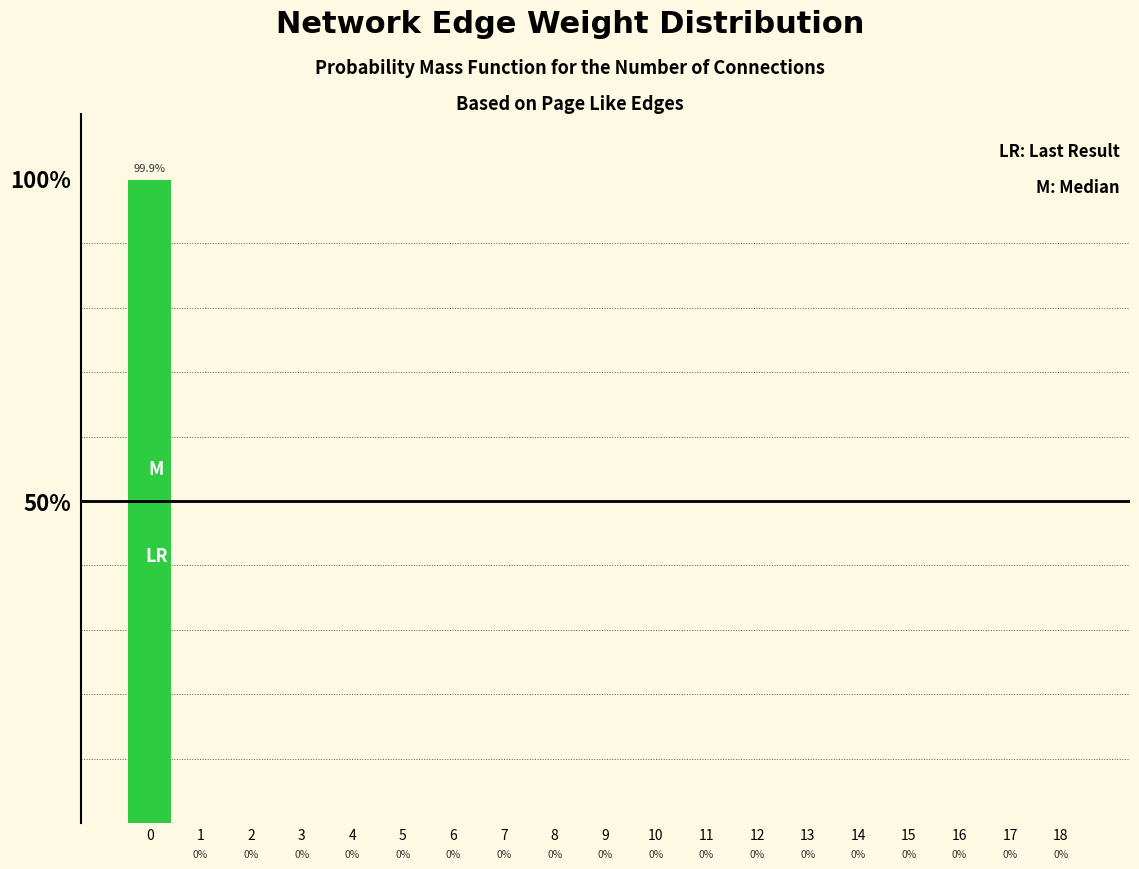

The chart shows a value of 0.0 at 12. True or false?

True